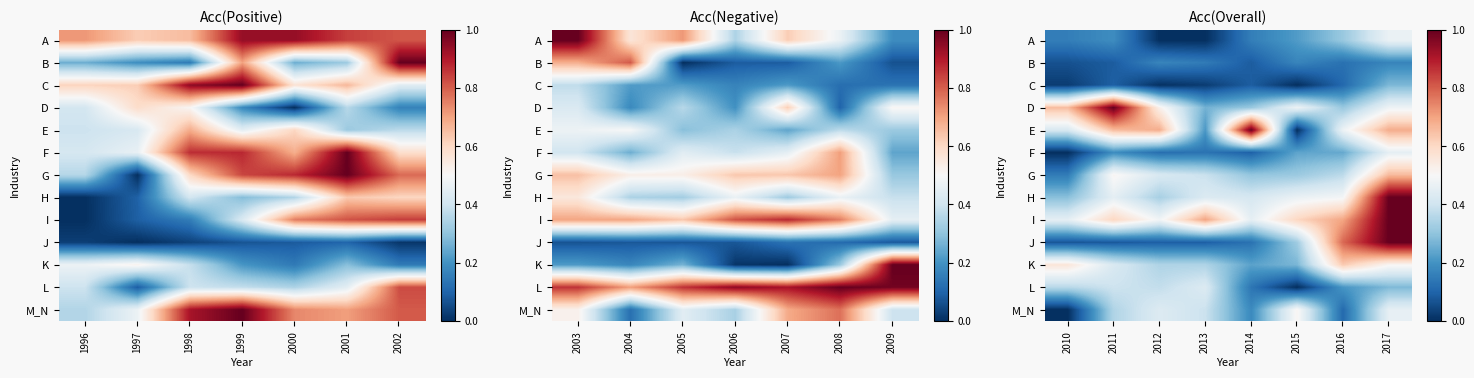

What is the greatest value displayed?

1.0